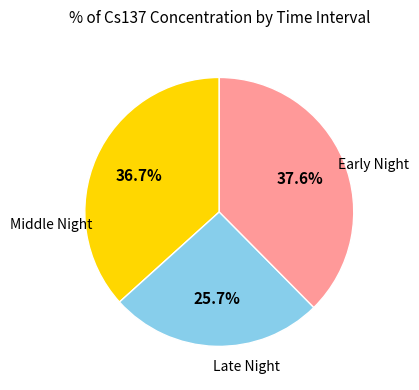

Does any single category account for the majority?

No